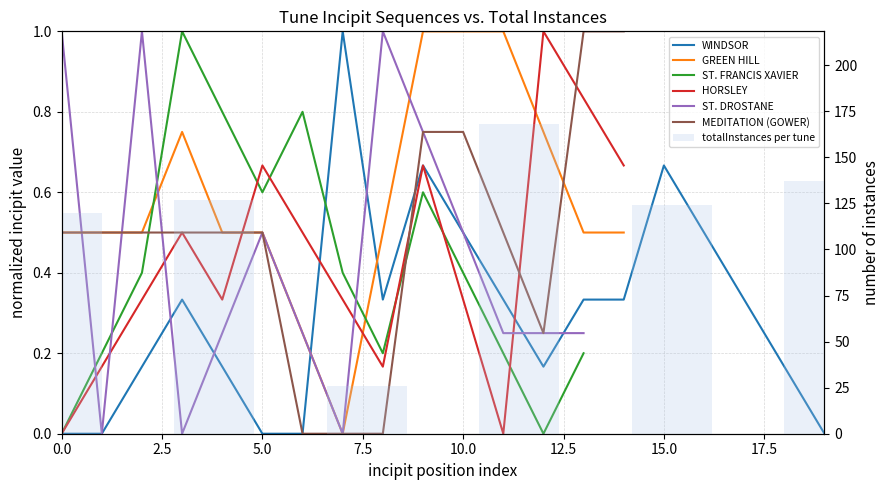

Are the bars horizontal?

No